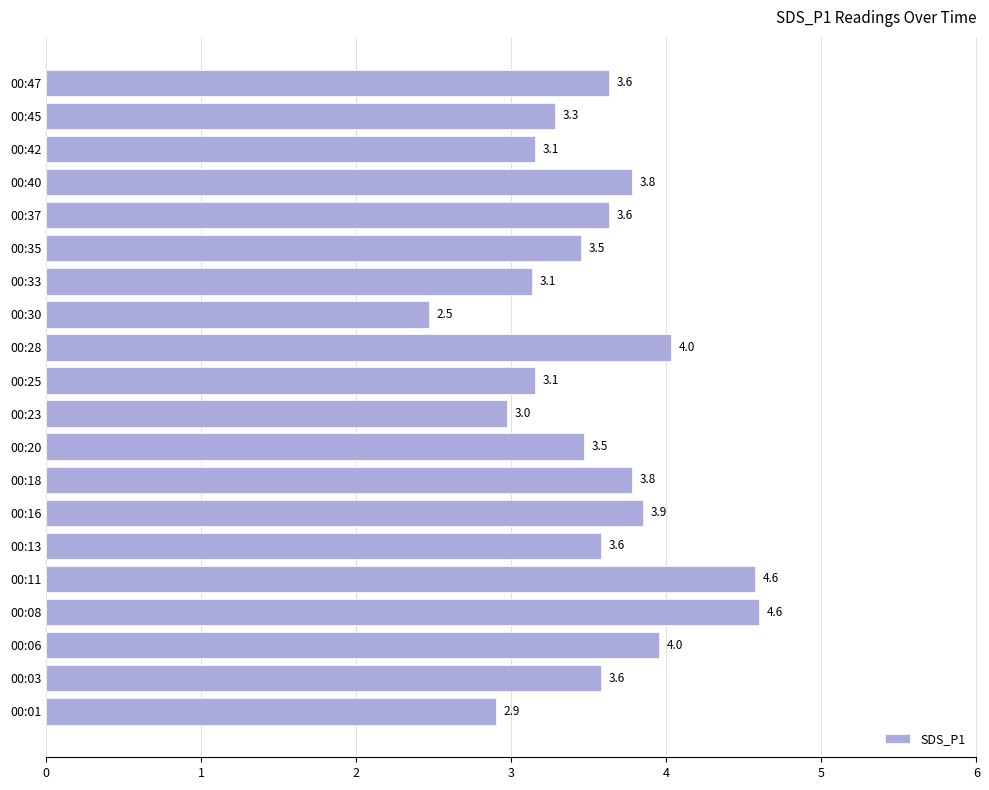

What is the ratio of the value at 00:08 to the value at 00:25?

1.5